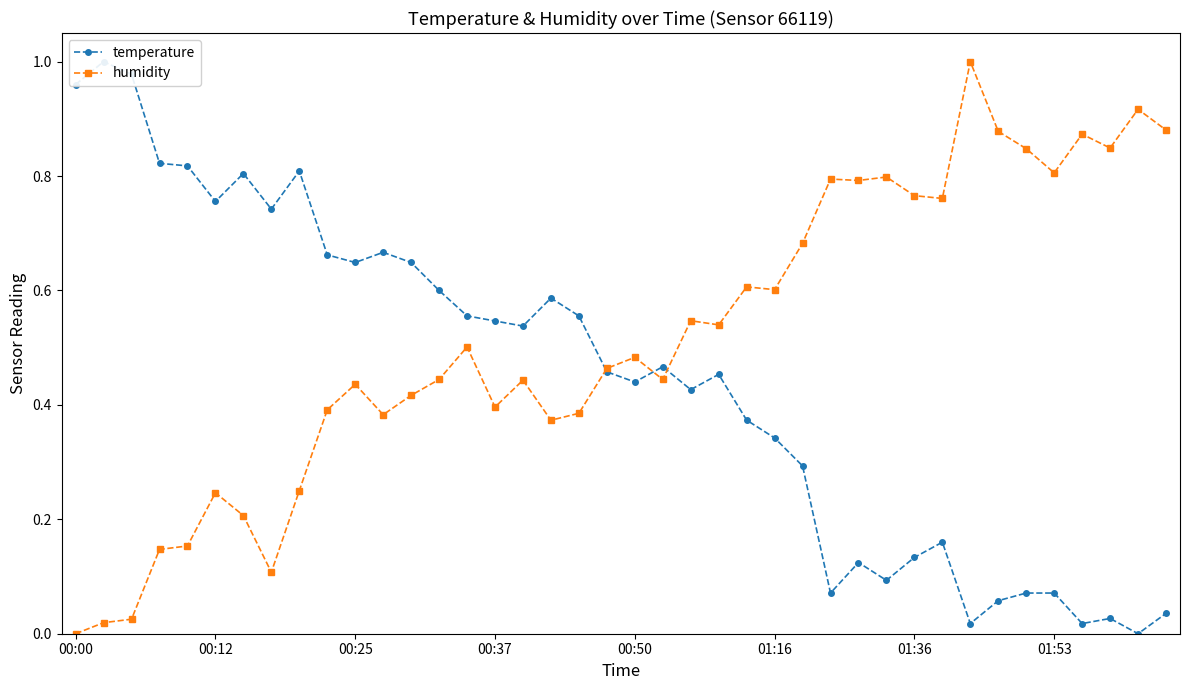

Does the chart display data point markers on the line(s)?

Yes